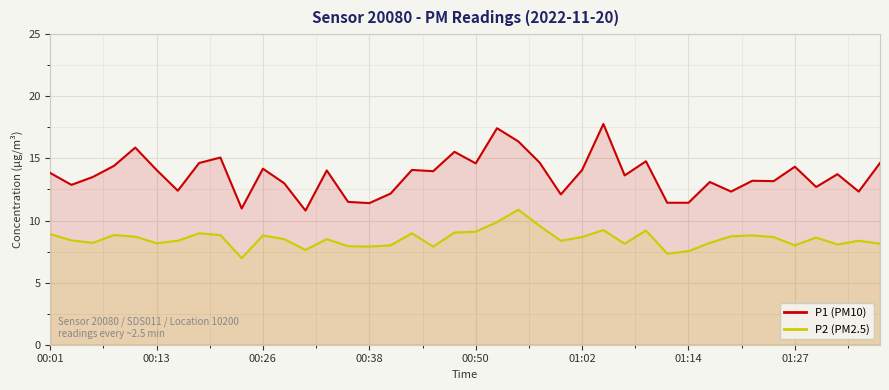

Where is P1 (PM10) nearest to the value 14?

13